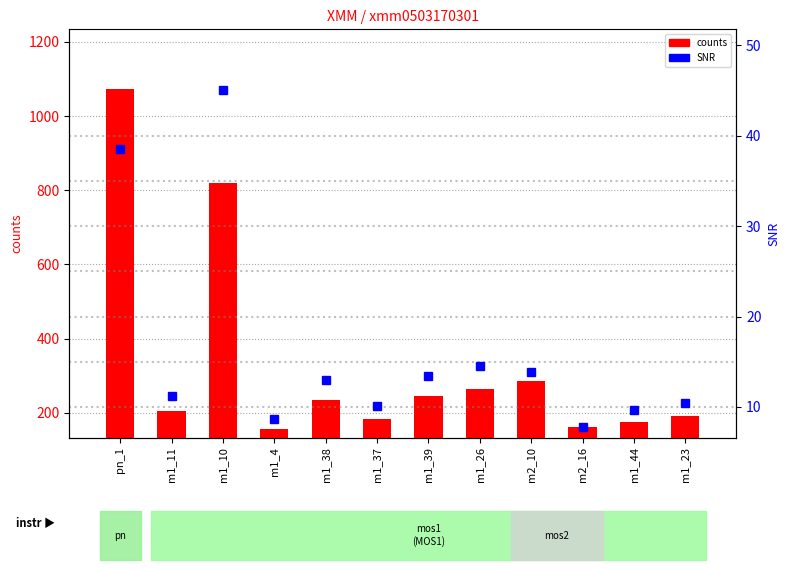

Where is counts nearest to the value 614?

m1_10